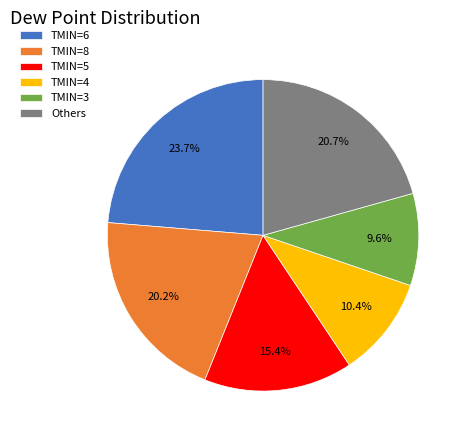

Combined, what portion of the pie is TMIN=6 and TMIN=8?

43.9%